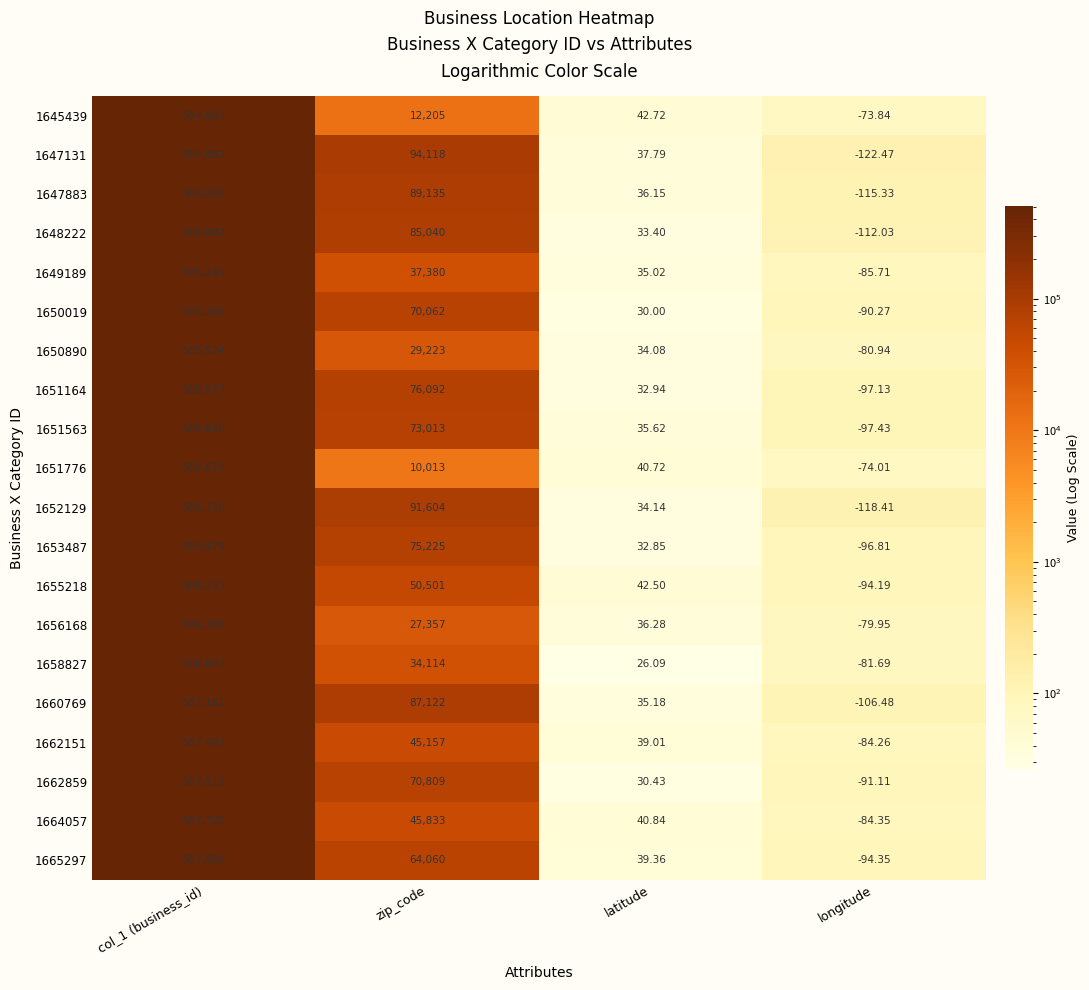

Which series has the largest total across all categories?

1647131